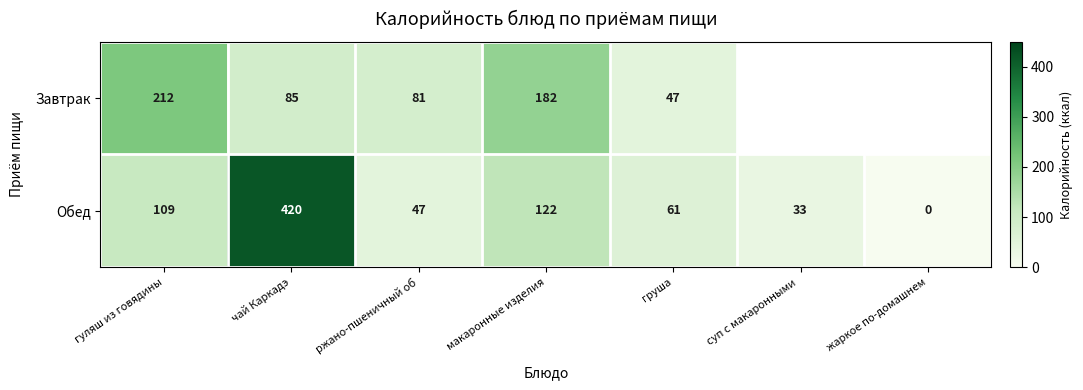

What is the total value across all series at ржано-пшеничный об?

128